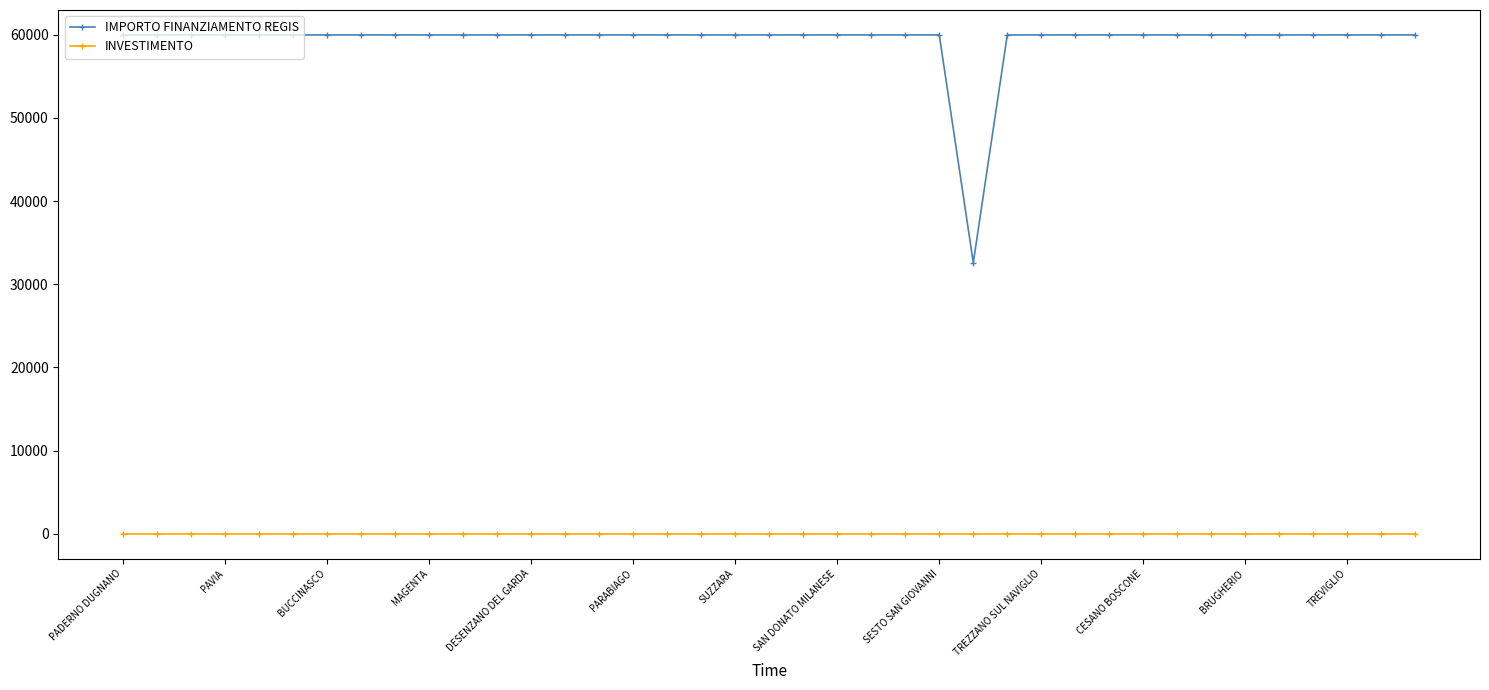

What is the value of the IMPORTO FINANZIAMENTO REGIS point at the 10th from the left?

59966.0